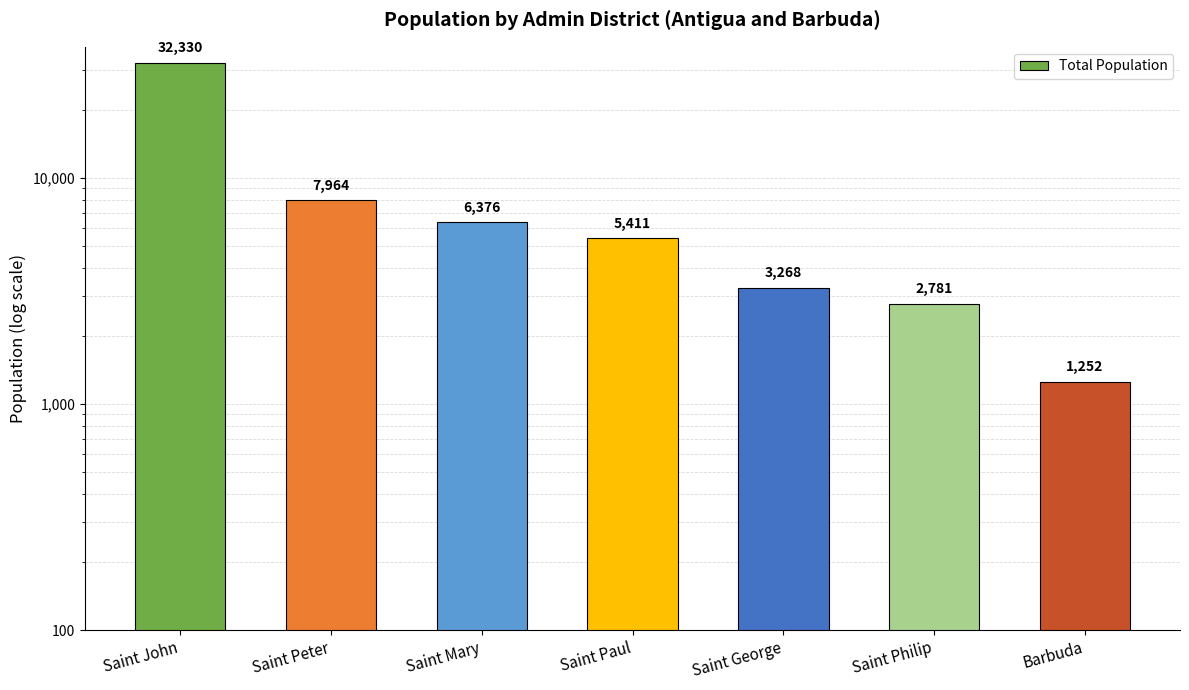

Count the number of data series in this chart.

1